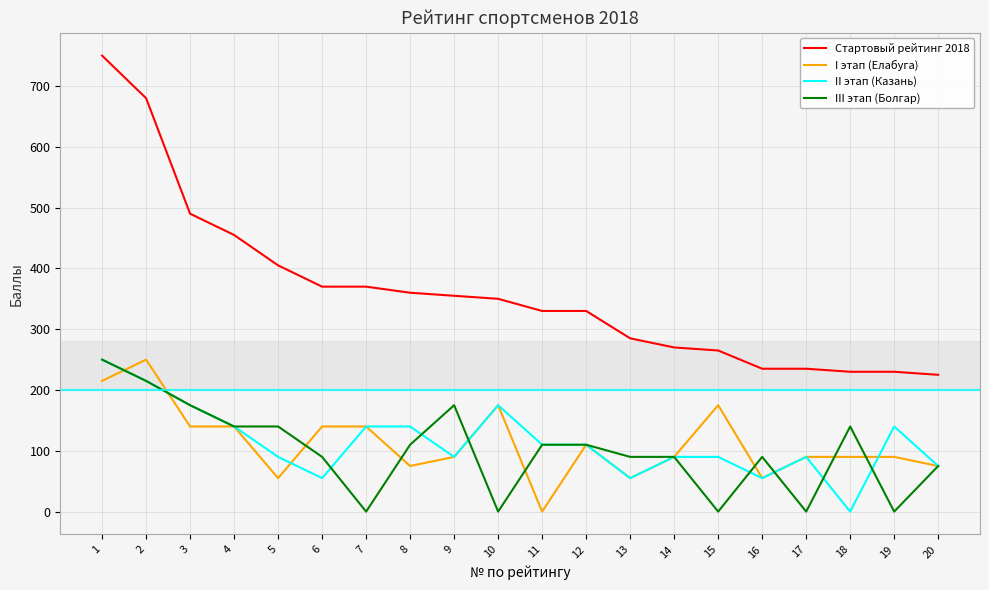

Which category has the highest value across all series?

1